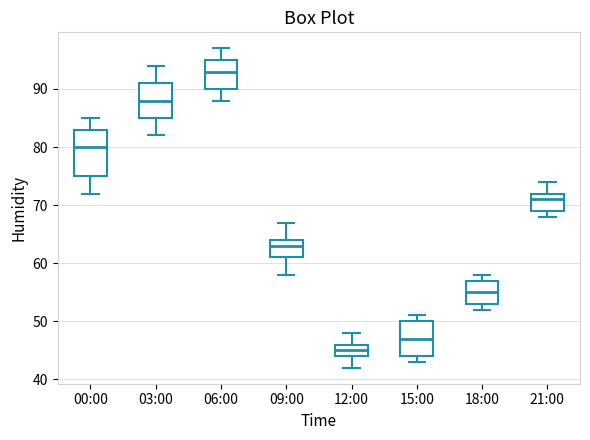

Which box is the tallest, from its lower edge to its upper edge?

00:00